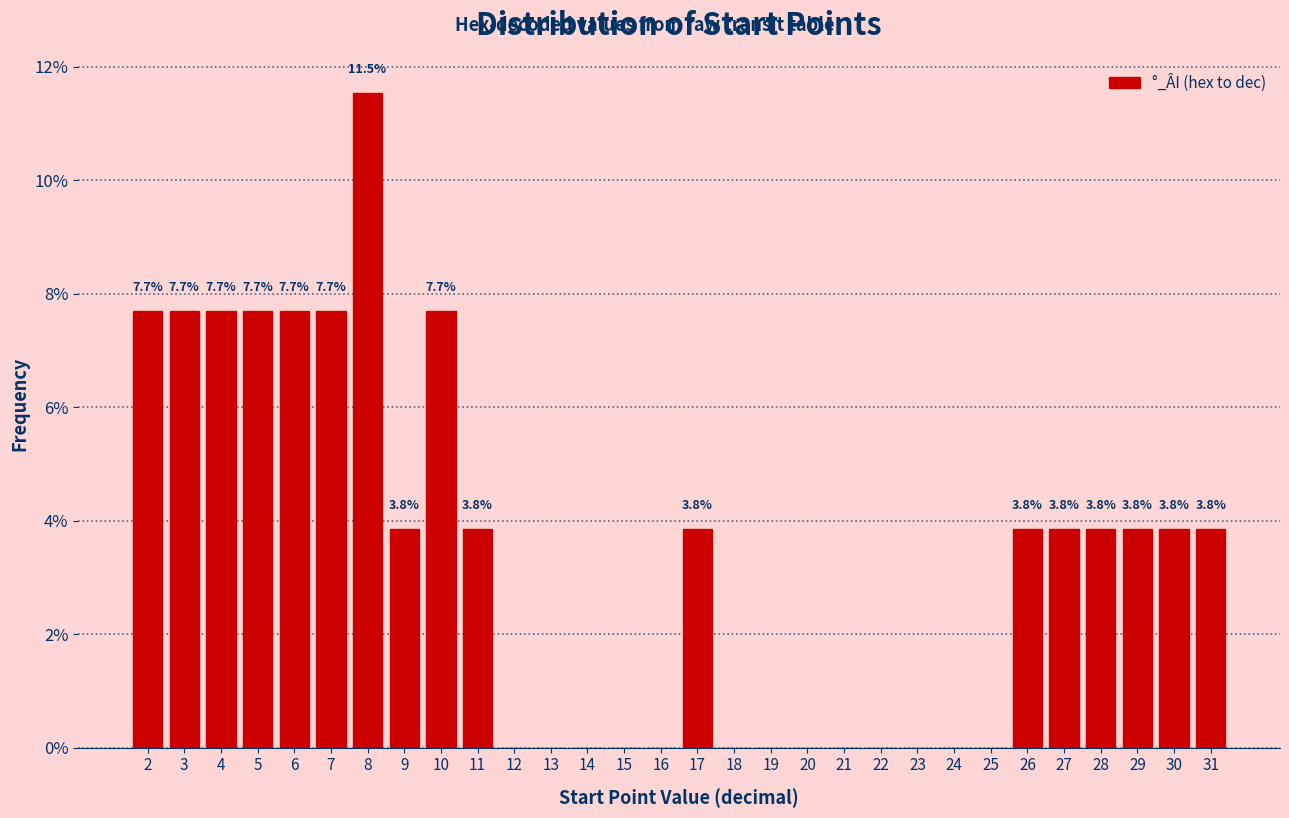

Reading right to left, list all the values displayed in this chart.

31=3.8	30=3.8	29=3.8	28=3.8	27=3.8	26=3.8	25=0.0	24=0.0	23=0.0	22=0.0	21=0.0	20=0.0	19=0.0	18=0.0	17=3.8	16=0.0	15=0.0	14=0.0	13=0.0	12=0.0	11=3.8	10=7.7	9=3.8	8=11.5	7=7.7	6=7.7	5=7.7	4=7.7	3=7.7	2=7.7